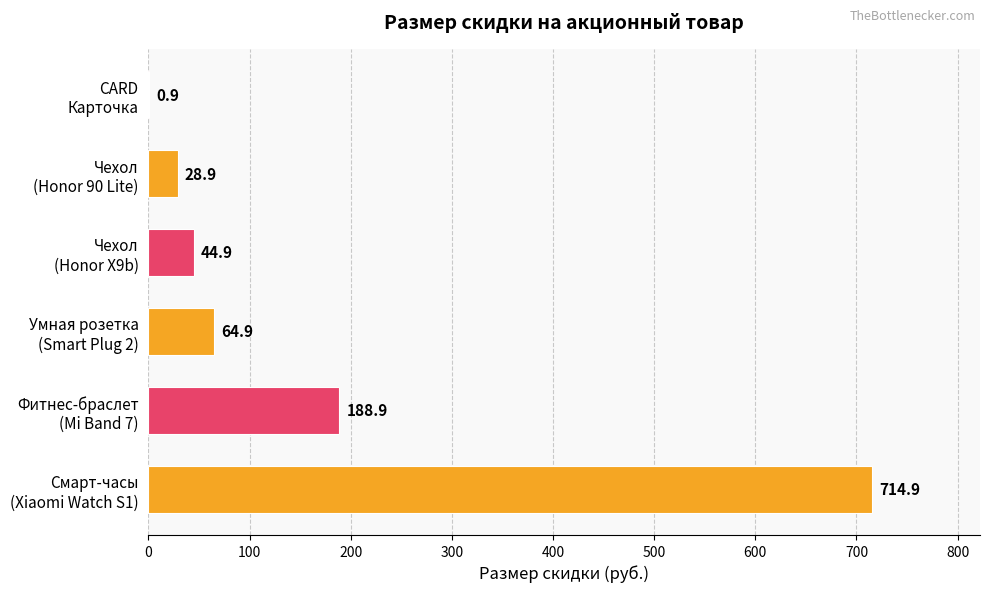

What is the greatest value displayed?

714.9